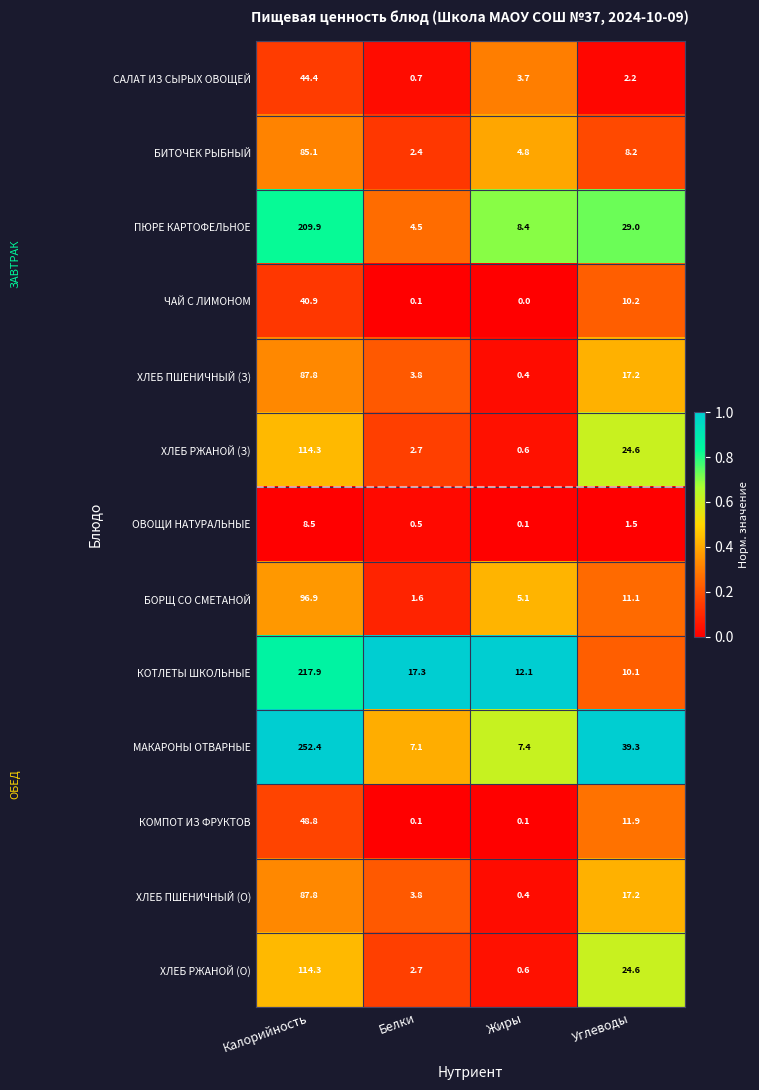

Which series has the largest range (max minus min)?

МАКАРОНЫ ОТВАРНЫЕ